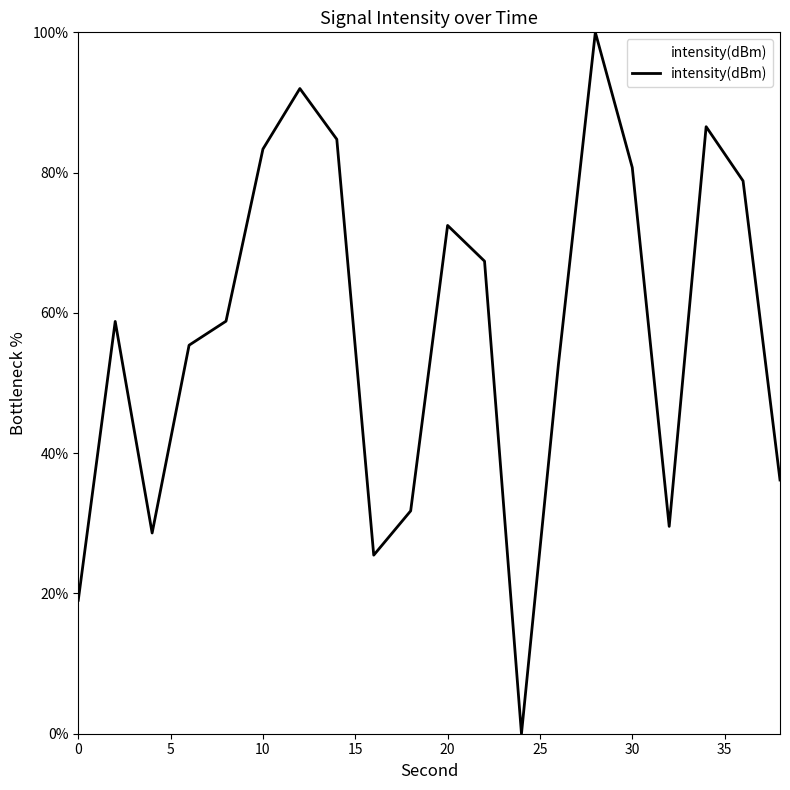

What is the greatest value displayed?

100.0